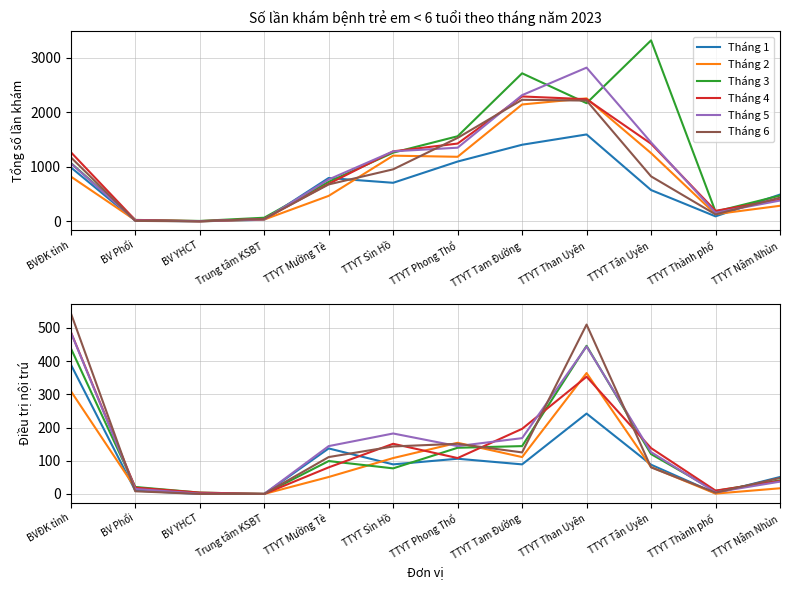

What is the average value of the Tháng 5 series?

146